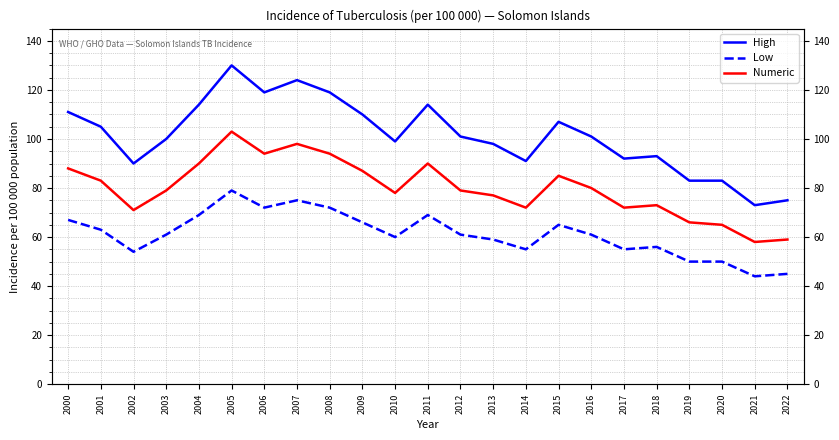

True or false: High has a value of 98 at 2013.

True